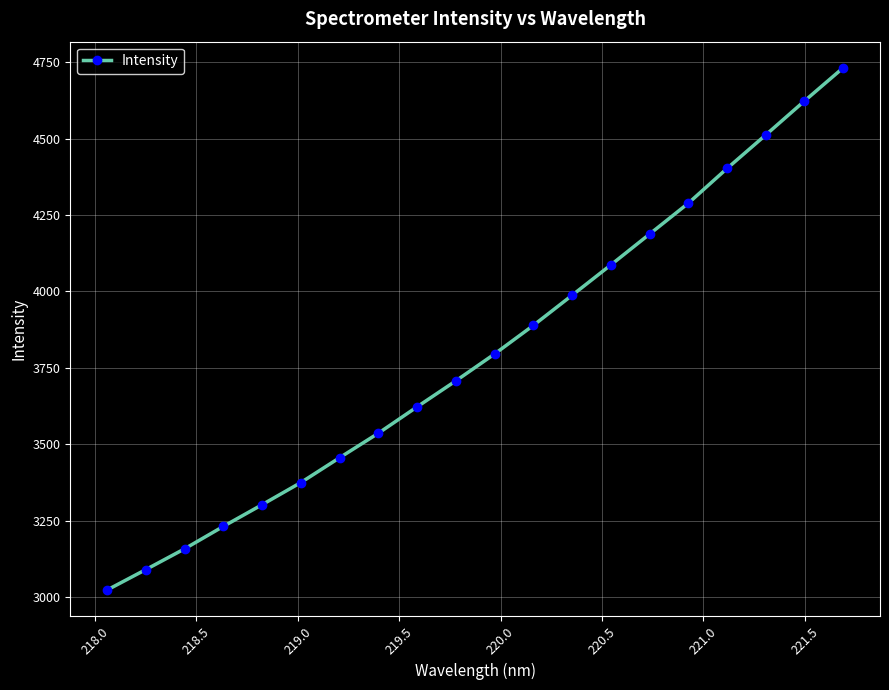

What is the difference between the maximum and minimum values?

1709.4